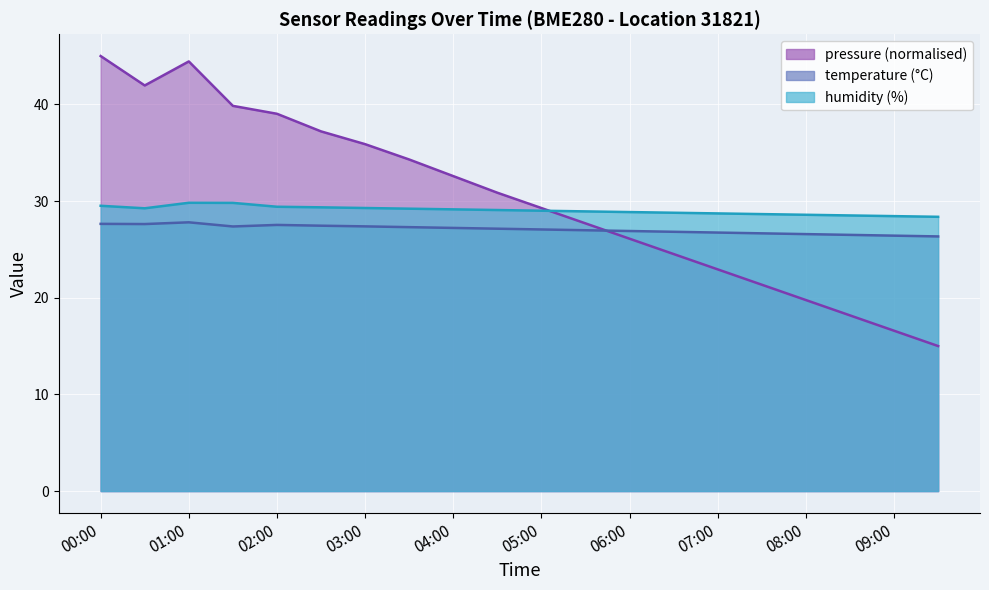

Is it true that pressure equals 37.2 at 02:30?

True